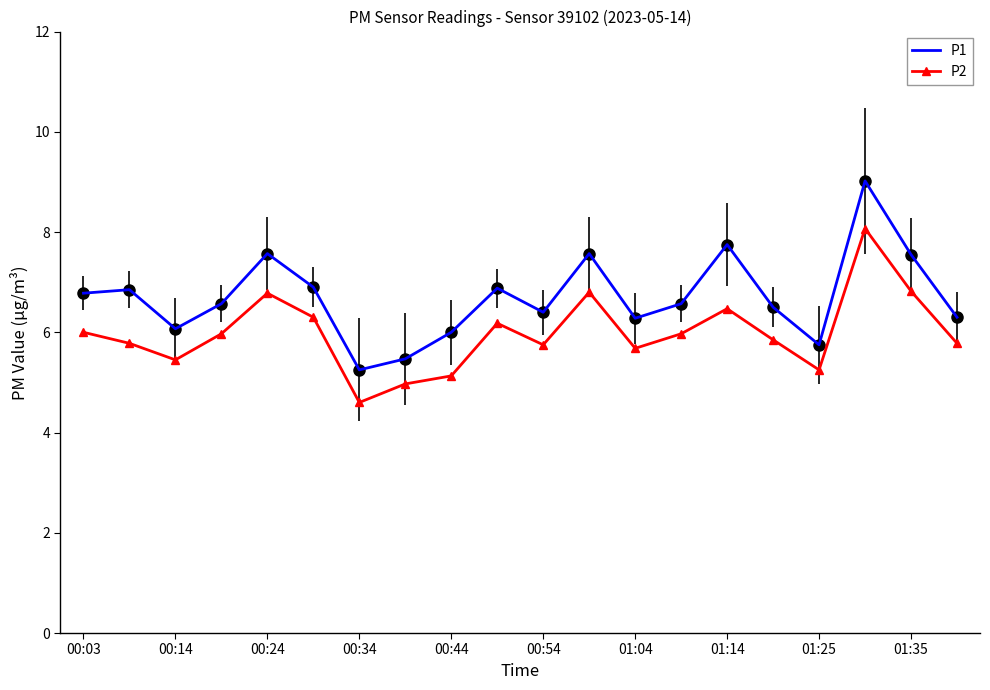

In P2, how many points are higher than both neighbors (excluding endpoints)?

5